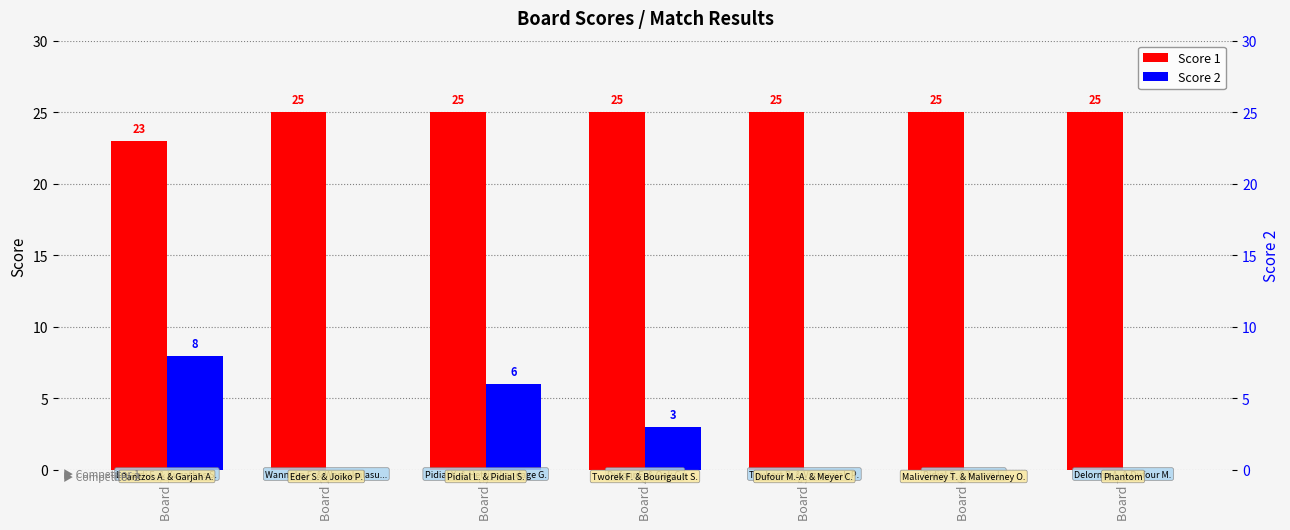

How many groups of bars are there?

7